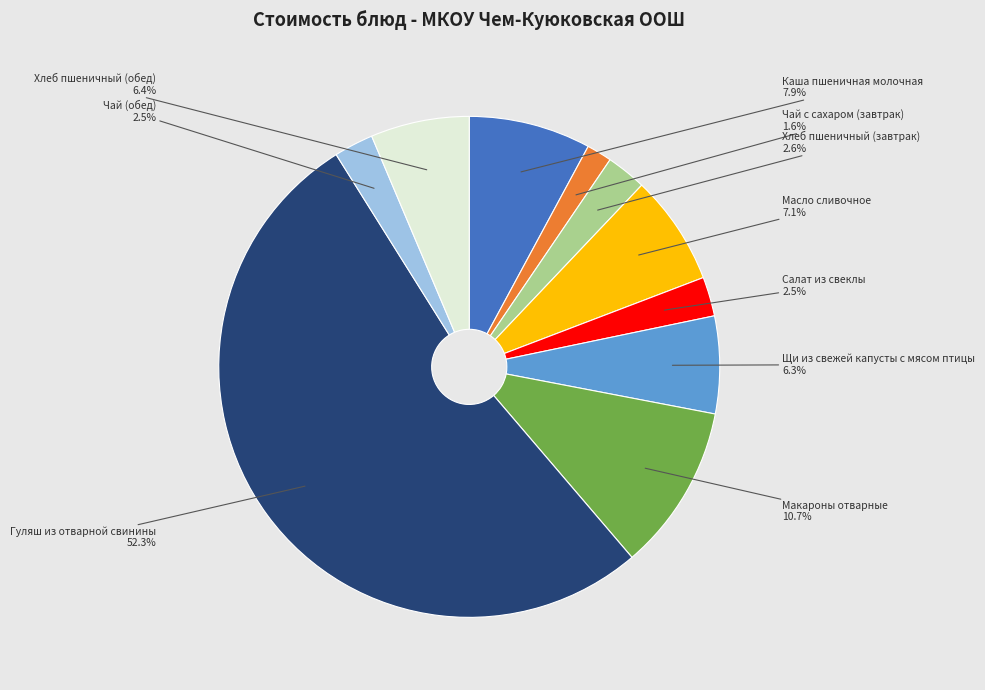

Does any single category account for the majority?

Yes